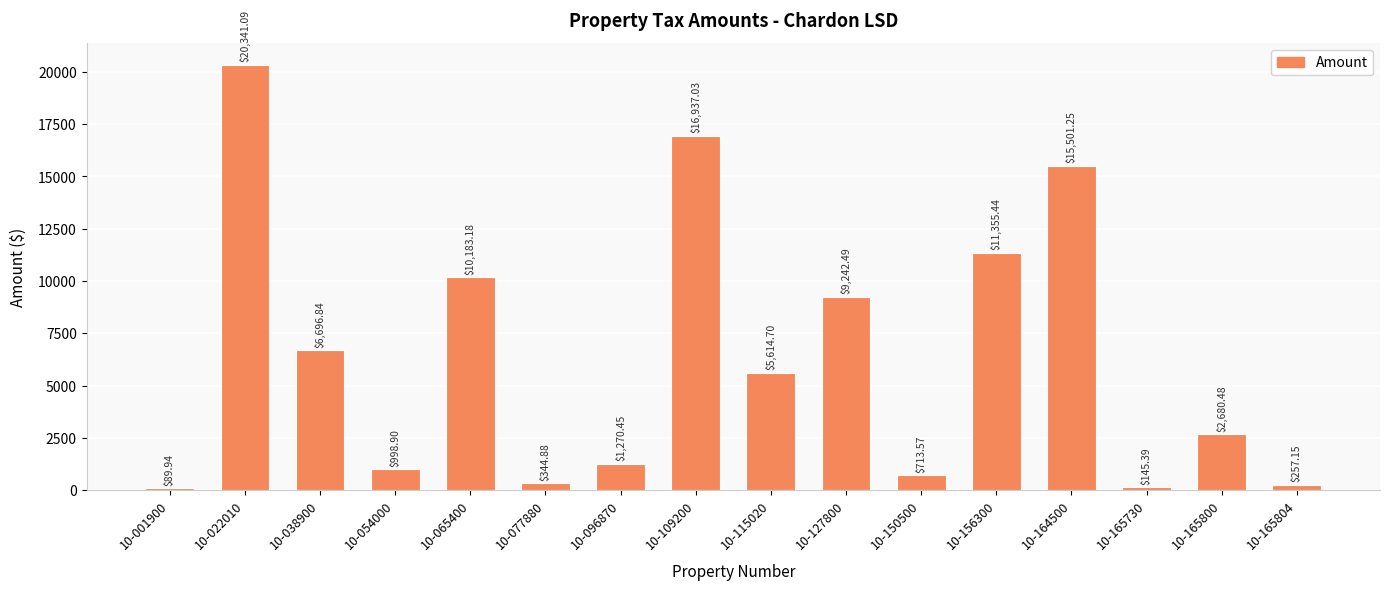

What is the sum of all values?

102372.8